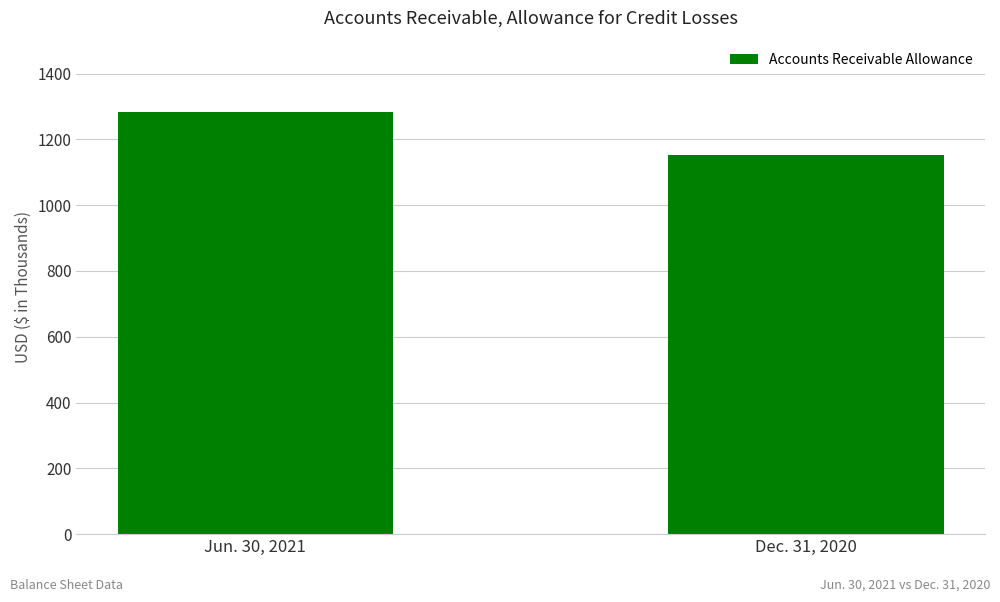

Reading left to right, what are all the values shown in this chart?

1284	1151